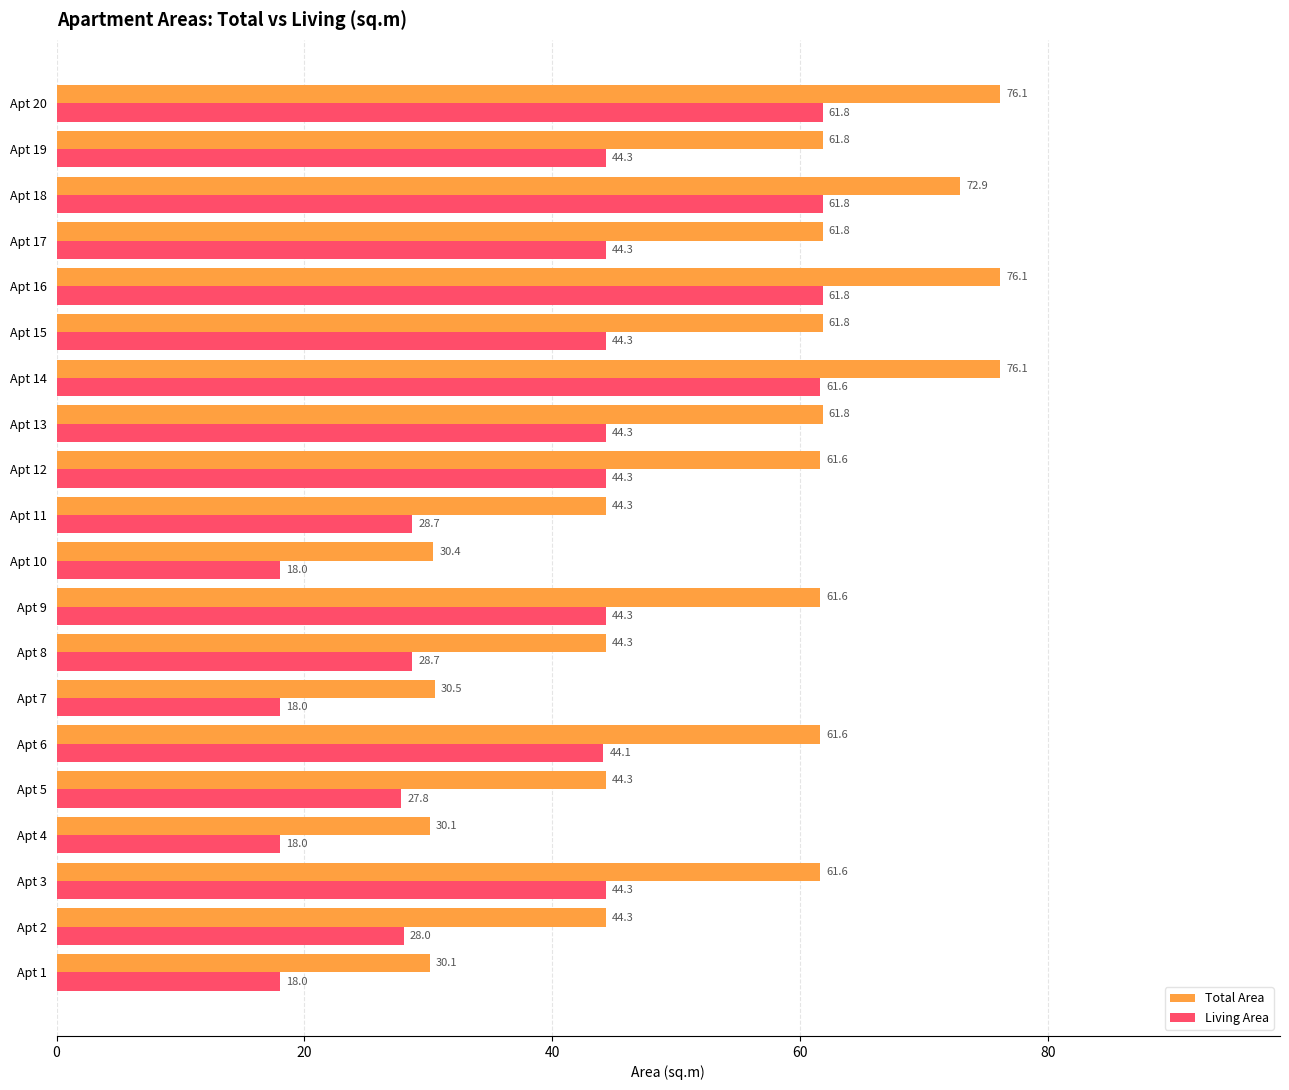

List the series in order of their peak value, lowest first.

Living Area, Total Area